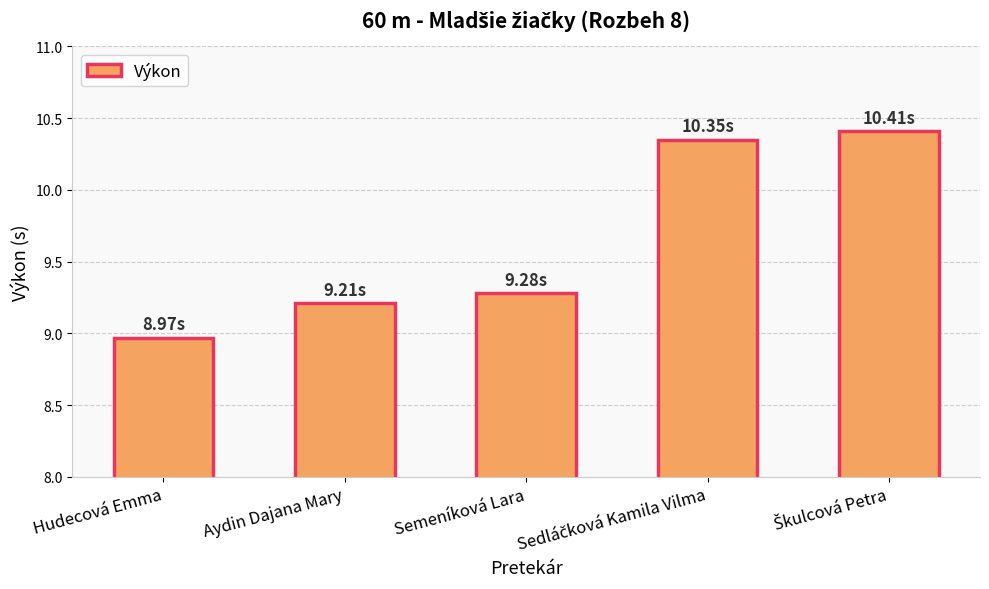

Which label corresponds to the smallest value in the chart?

Hudecová Emma